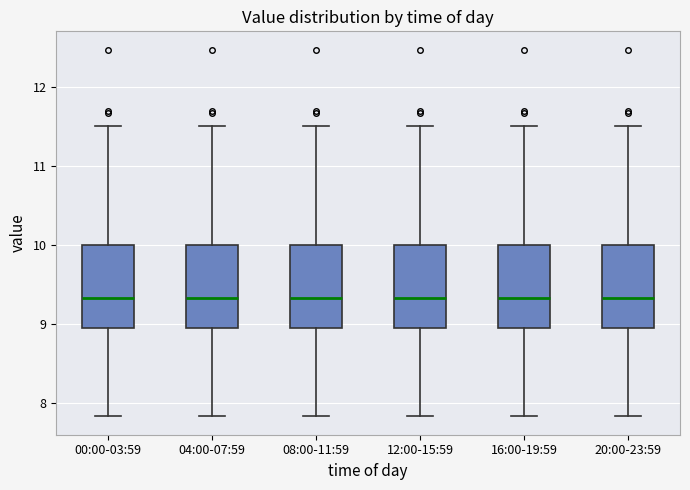

Reading left to right, transcribe this box plot: for each box, give where its median line is, the range the box spans, and where its two whiskers end, as read against the y-axis. The values are not printed on the chart, so give them approximately, as read against the axis.

00:00-03:59: median 9.3, box 8.9 to 10.0, whiskers 7.8 to 11.5
04:00-07:59: median 9.3, box 8.9 to 10.0, whiskers 7.8 to 11.5
08:00-11:59: median 9.3, box 8.9 to 10.0, whiskers 7.8 to 11.5
12:00-15:59: median 9.3, box 8.9 to 10.0, whiskers 7.8 to 11.5
16:00-19:59: median 9.3, box 8.9 to 10.0, whiskers 7.8 to 11.5
20:00-23:59: median 9.3, box 8.9 to 10.0, whiskers 7.8 to 11.5